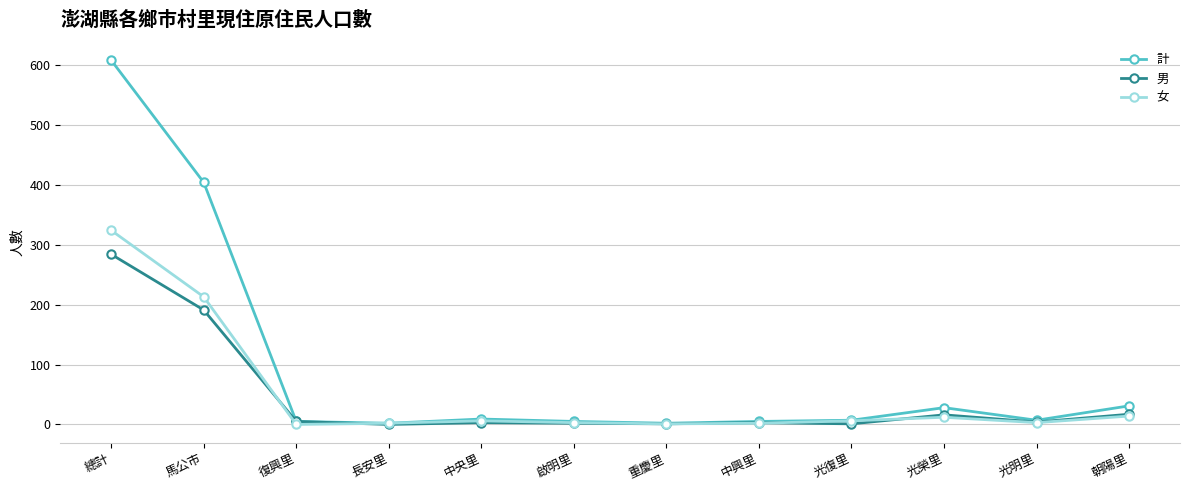

At which category is the sum across all series the highest?

總計